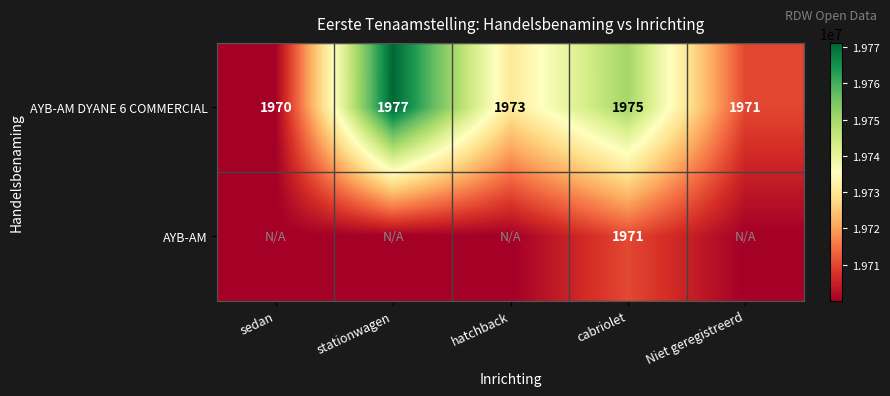

What is the total value across all series at cabriolet?

3946